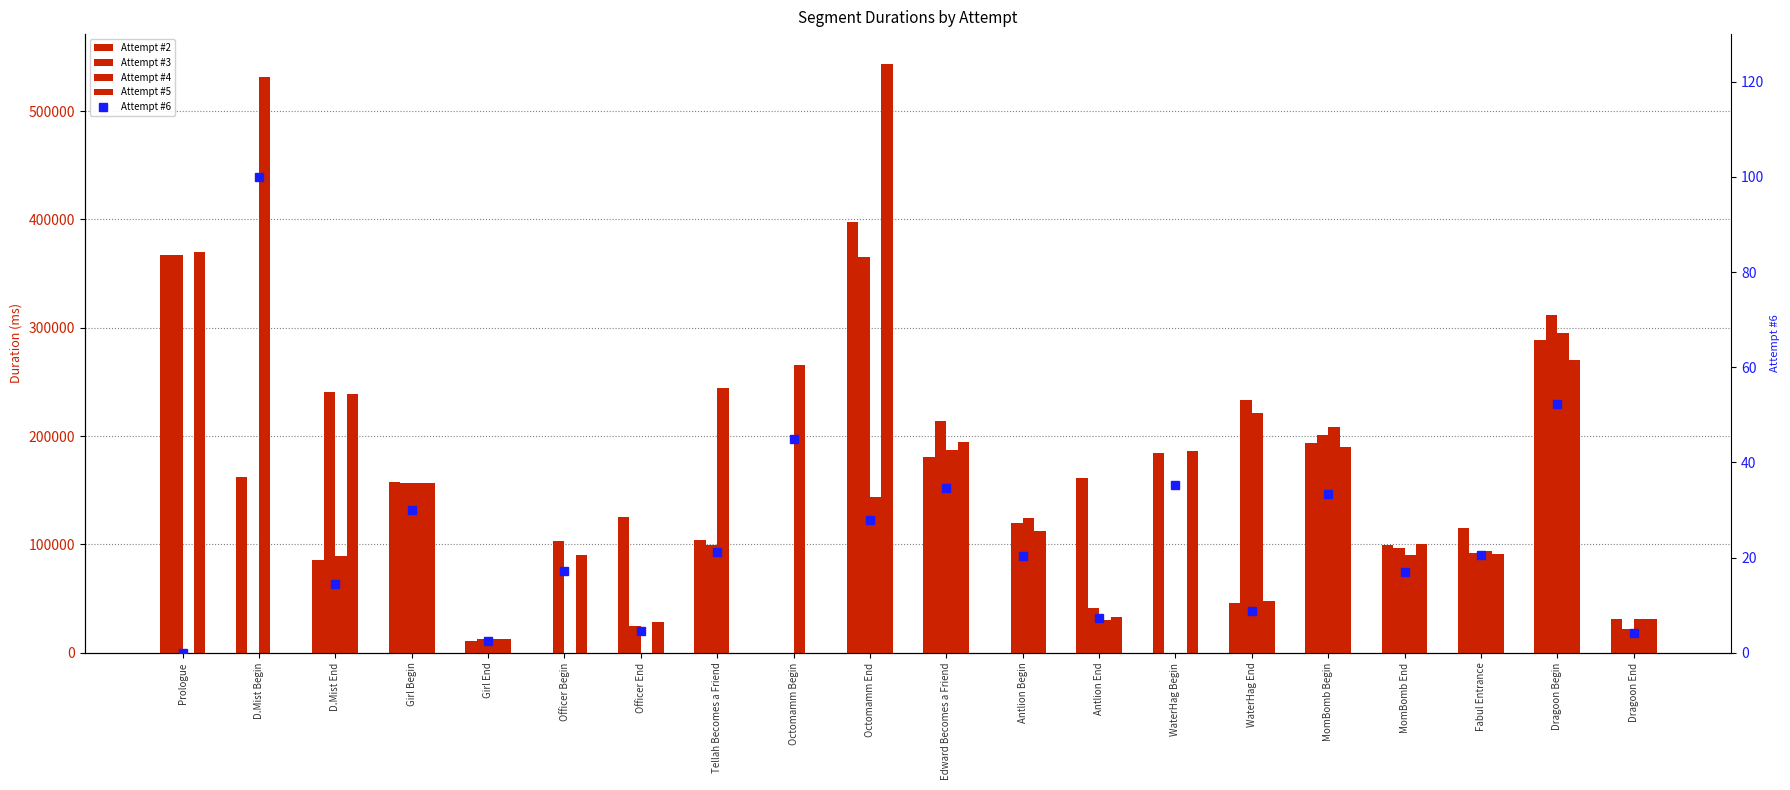

At which label is Attempt #4 closest to 265758?

Octomamm Begin